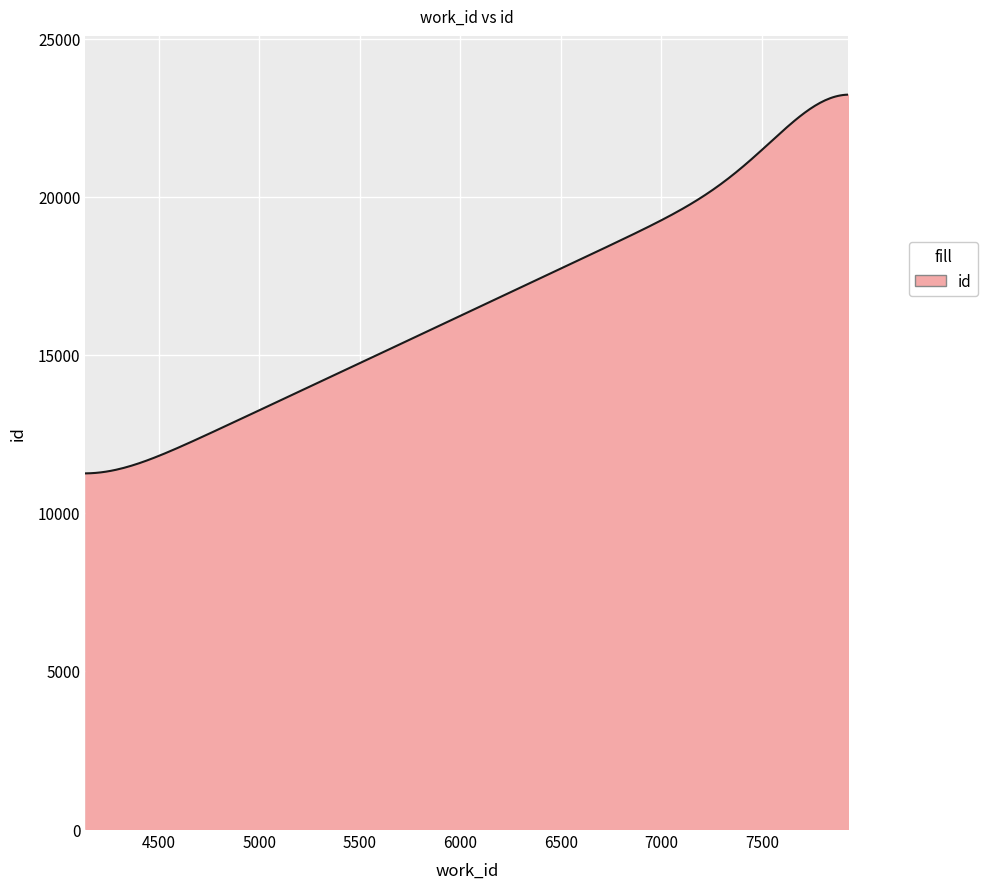

What is the maximum value shown in the chart?

23228.8